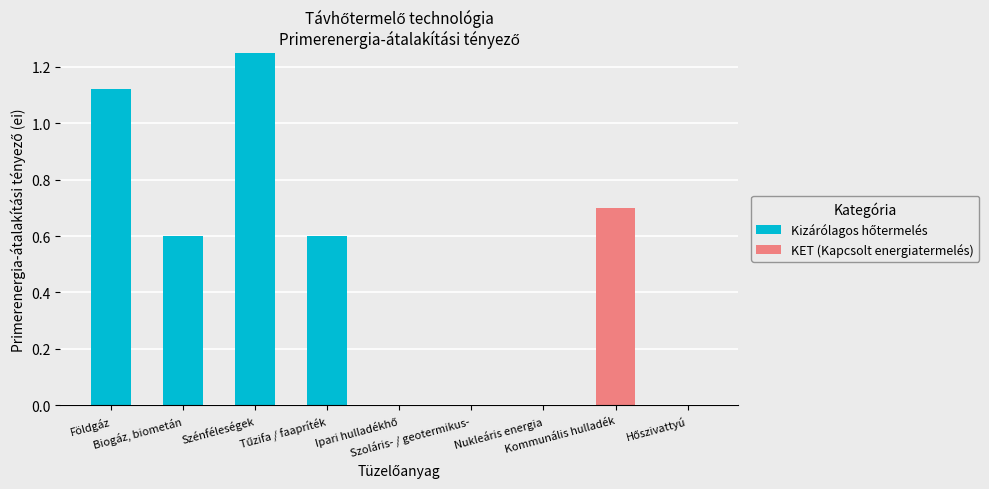

What position from the right is Szoláris- / geotermikus-?

4